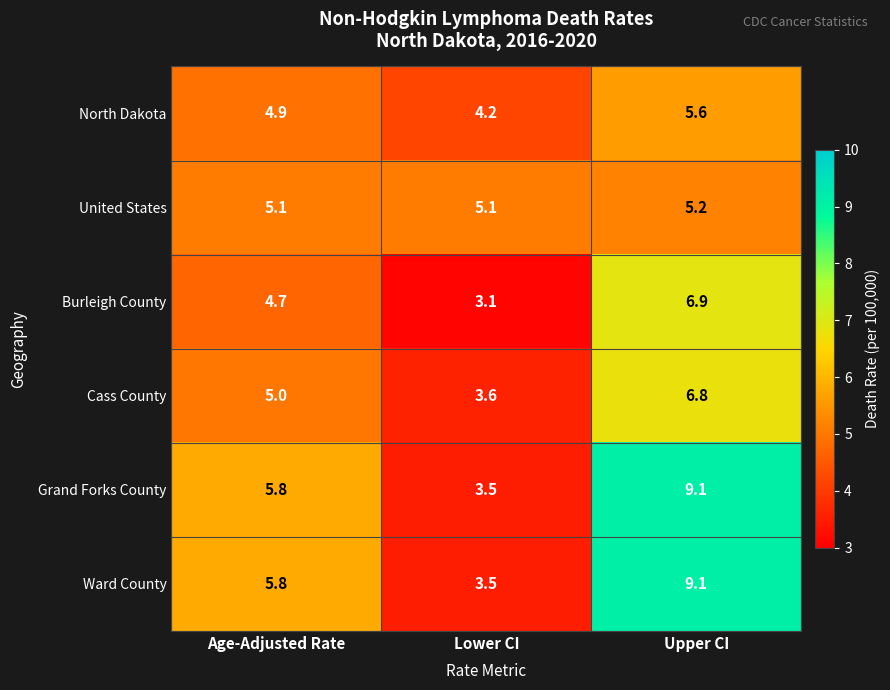

What is the total value across all series at Age-Adjusted Rate?

31.3